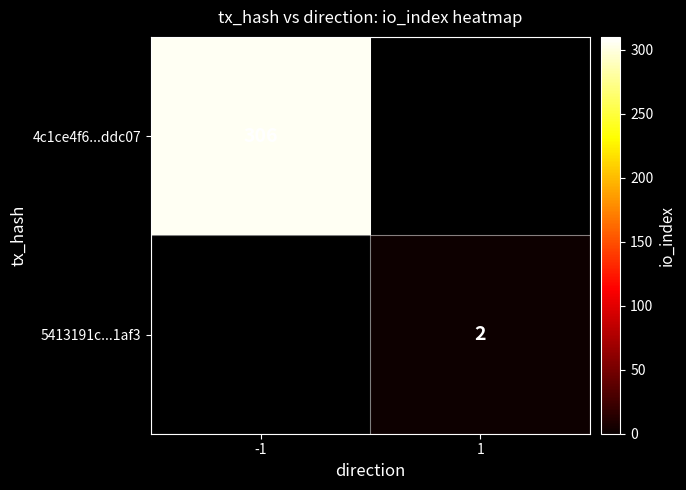

How many data points does each series have?

2